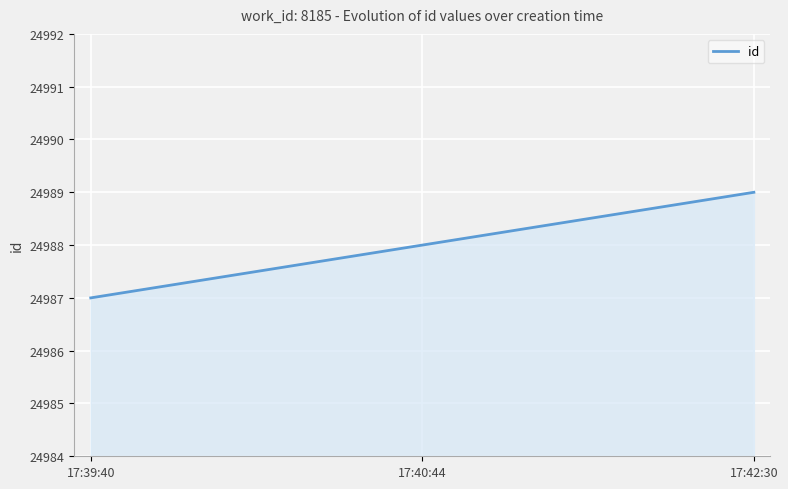

What is the difference between the maximum and minimum values?

2.0